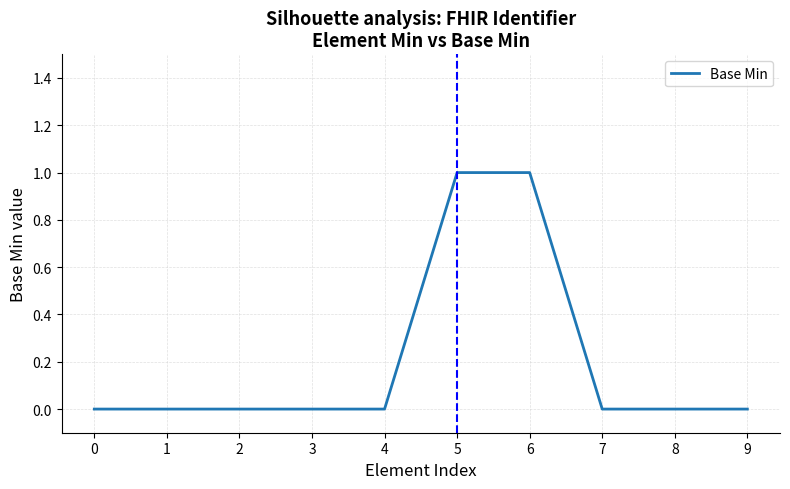

Approximately how many times larger is the value at 5 compared to 6?

1.0